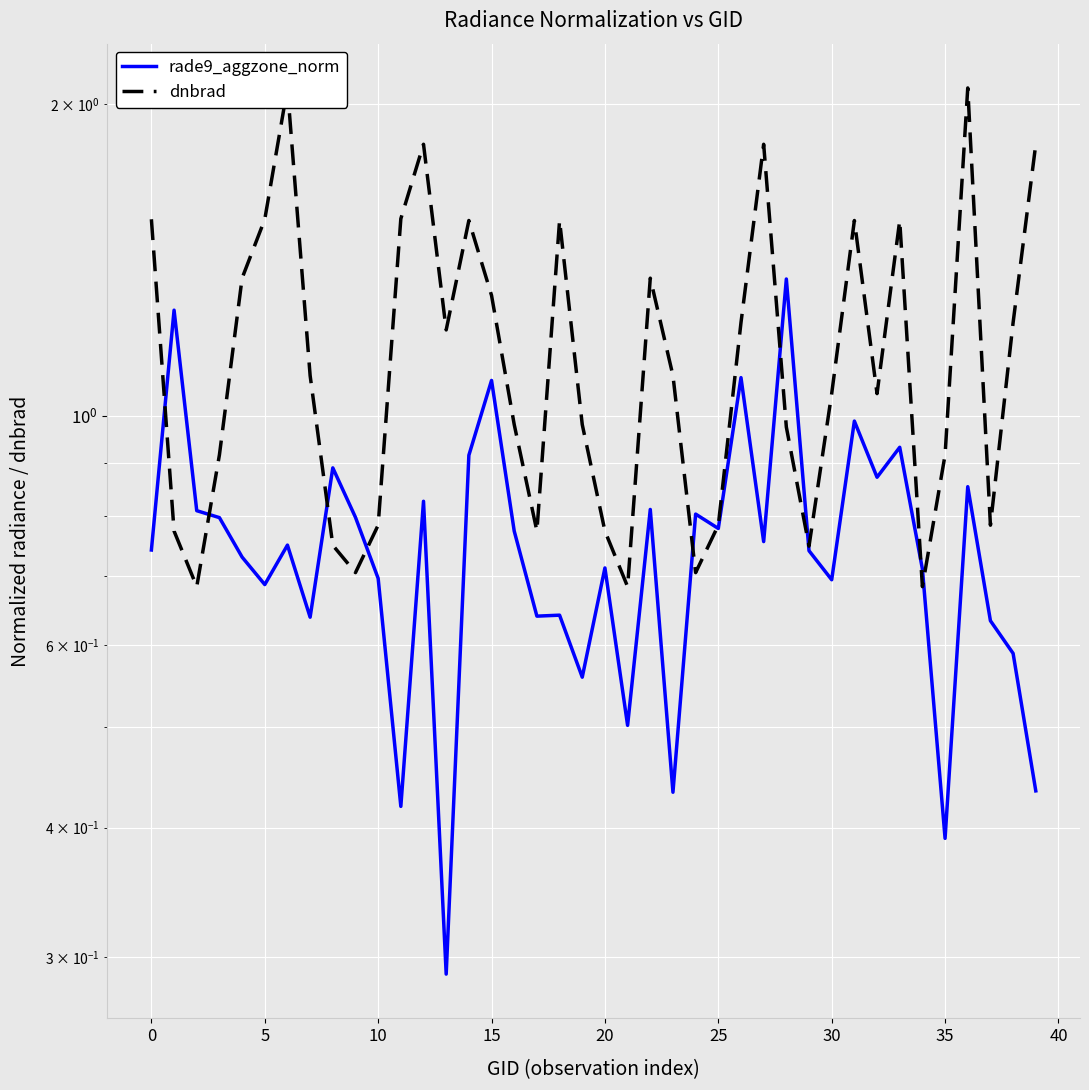

After their last crossing, which series has the higher values: dnbrad or rade9_aggzone_norm?

dnbrad